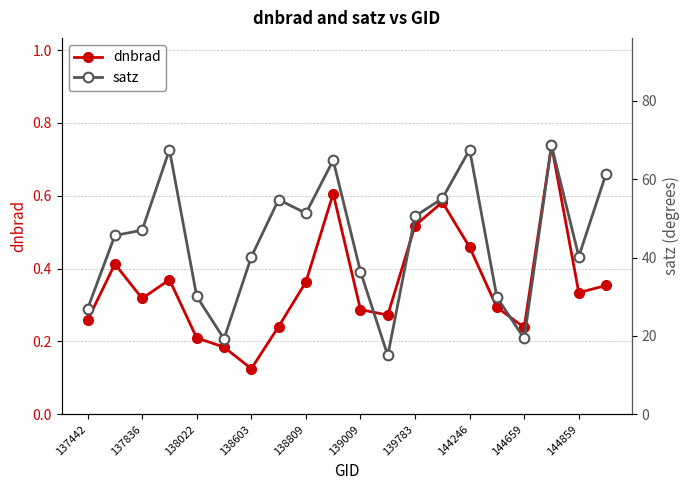

True or false: dnbrad has more than 1 points higher than both neighbors.

True